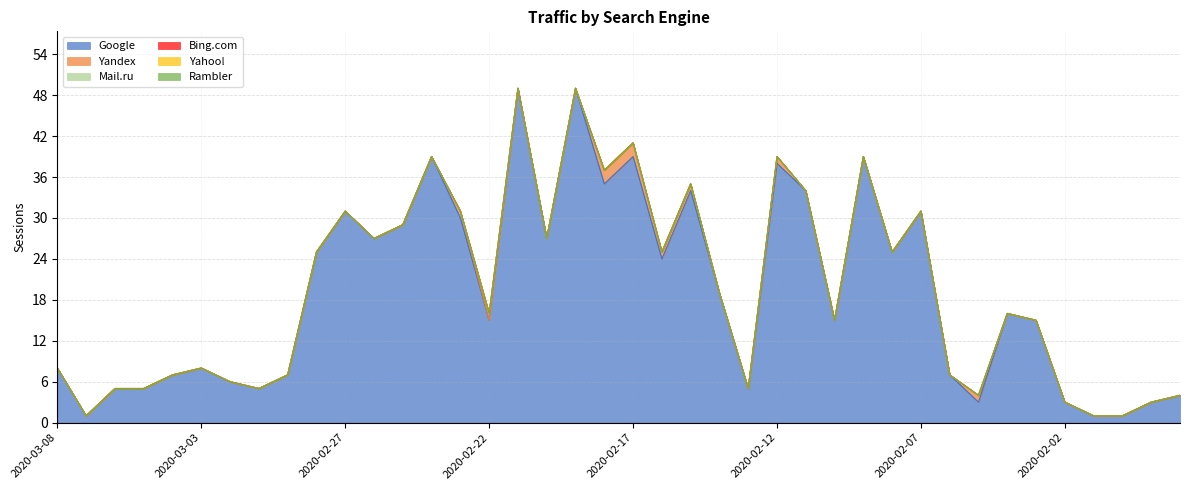

How many interior local peaks does the Mail.ru series have?

1